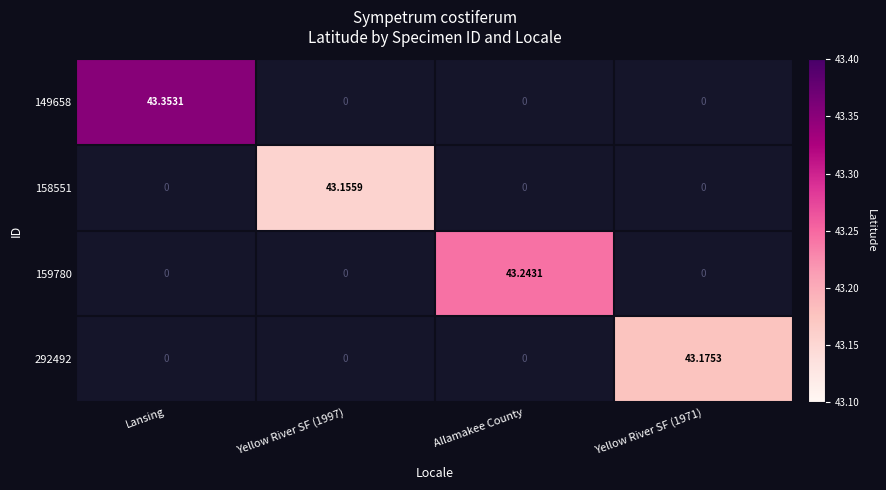

At how many categories does at least one series exceed 43?

4